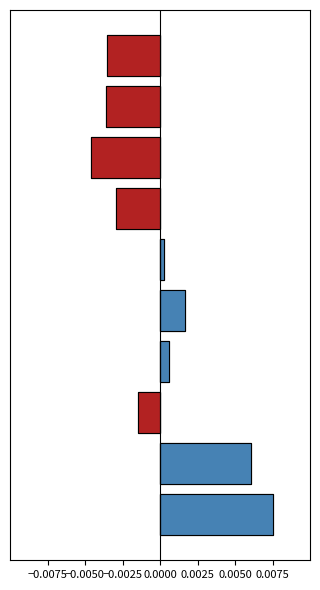

Is the value of Below Average at 7 greater than the value of Above Average at −0.0050?

No